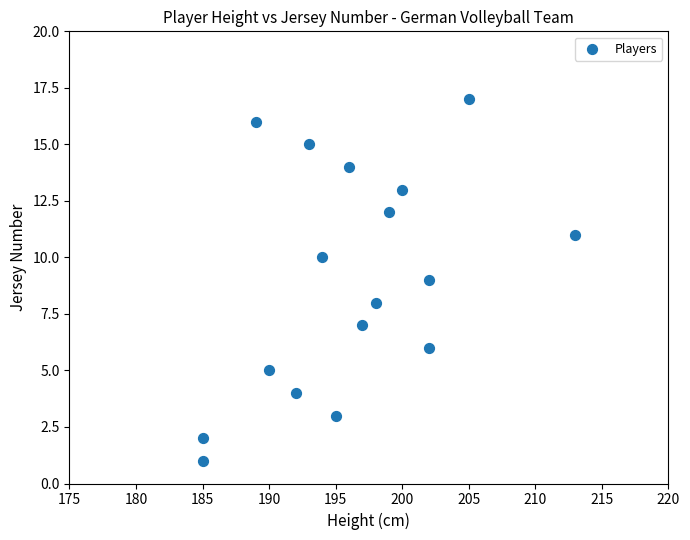

What is the range of Y values (max minus min)?

16